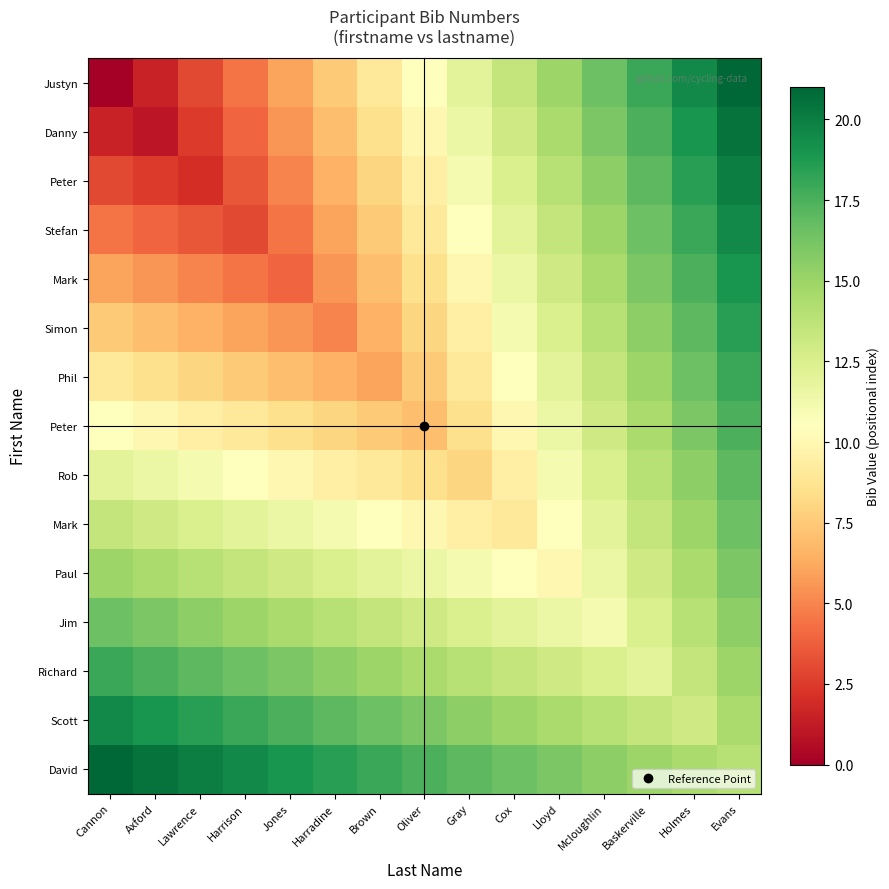

At which category is the sum across all series the highest?

Evans